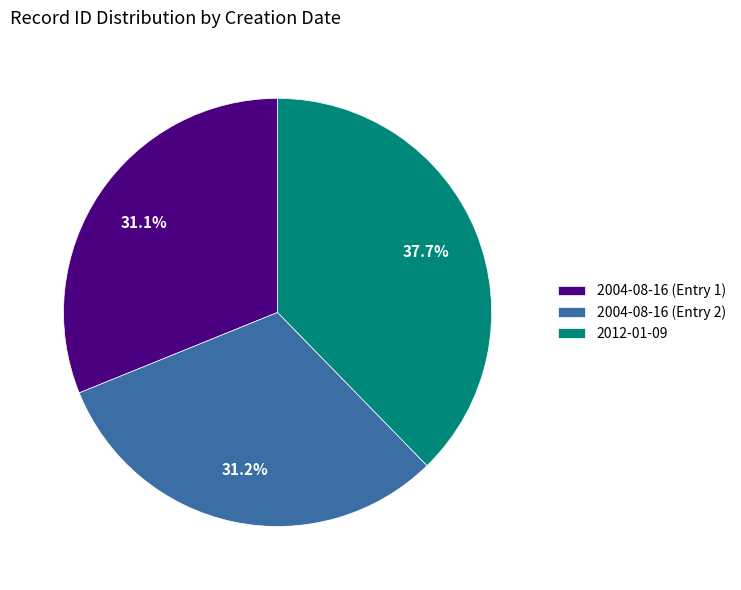

Which category has the biggest portion of the pie?

2012-01-09